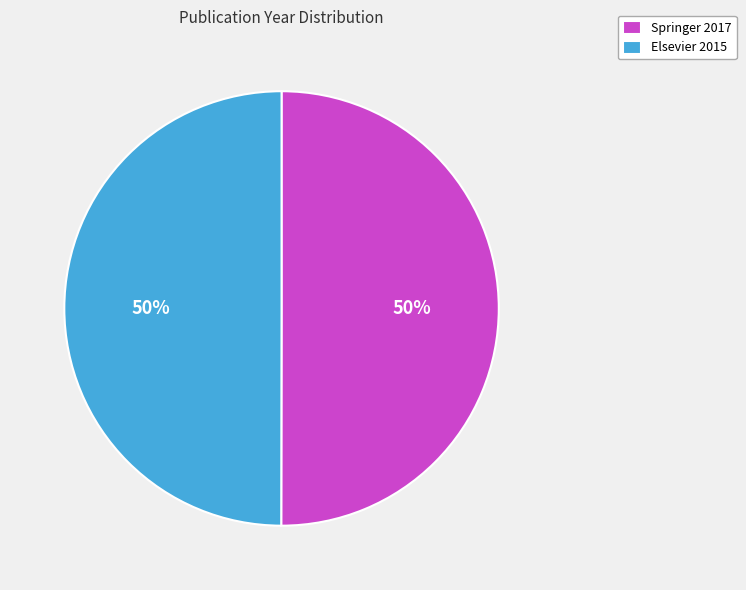

The Elsevier 2015 slice represents 50% of the pie. True or false?

True